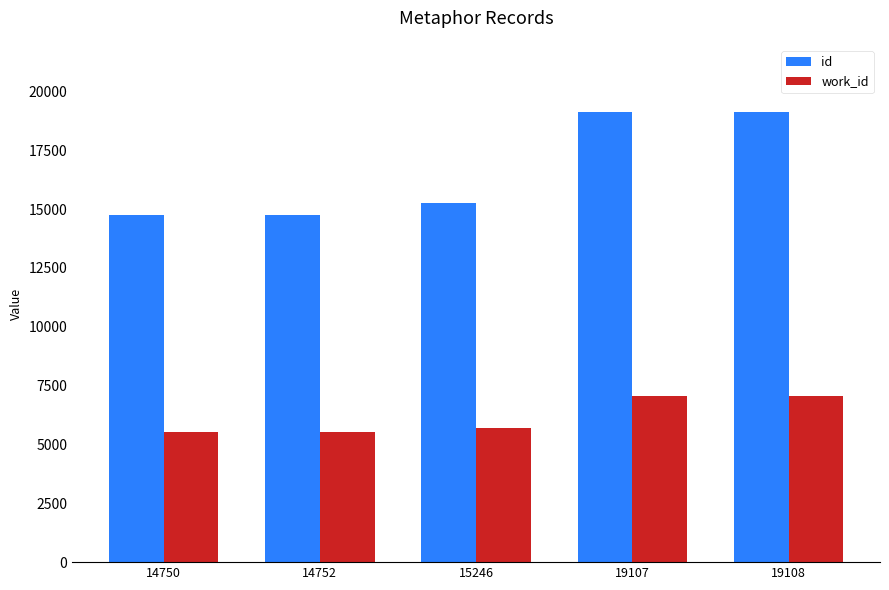

At which category is the sum across all series the highest?

19108